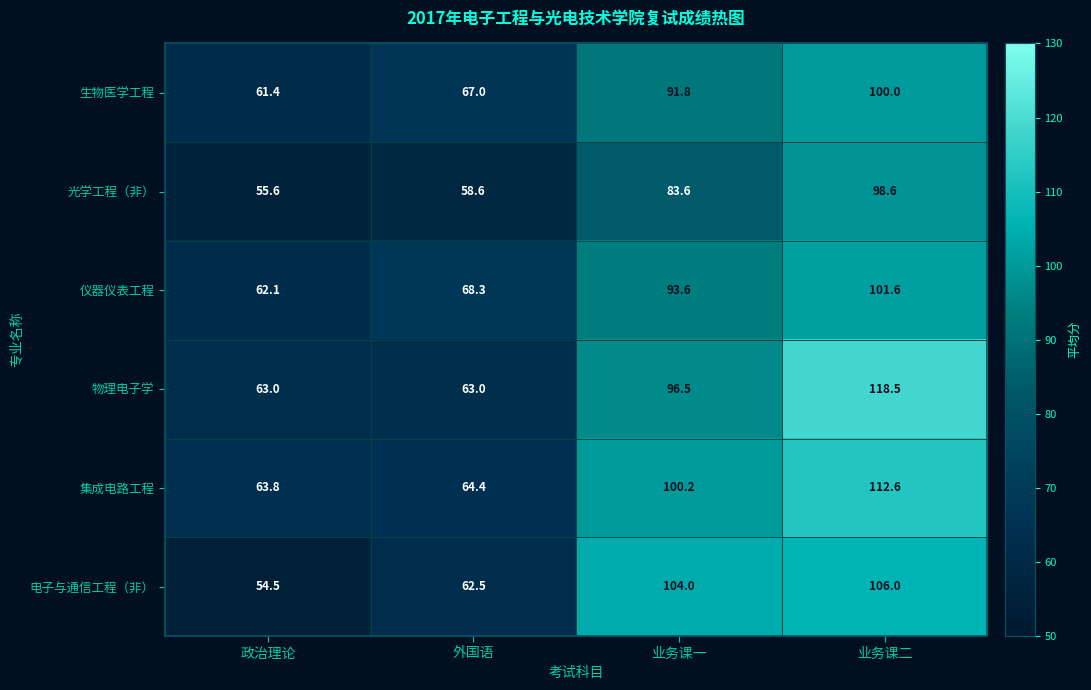

At which label does 物理电子学 first exceed 96?

业务课一